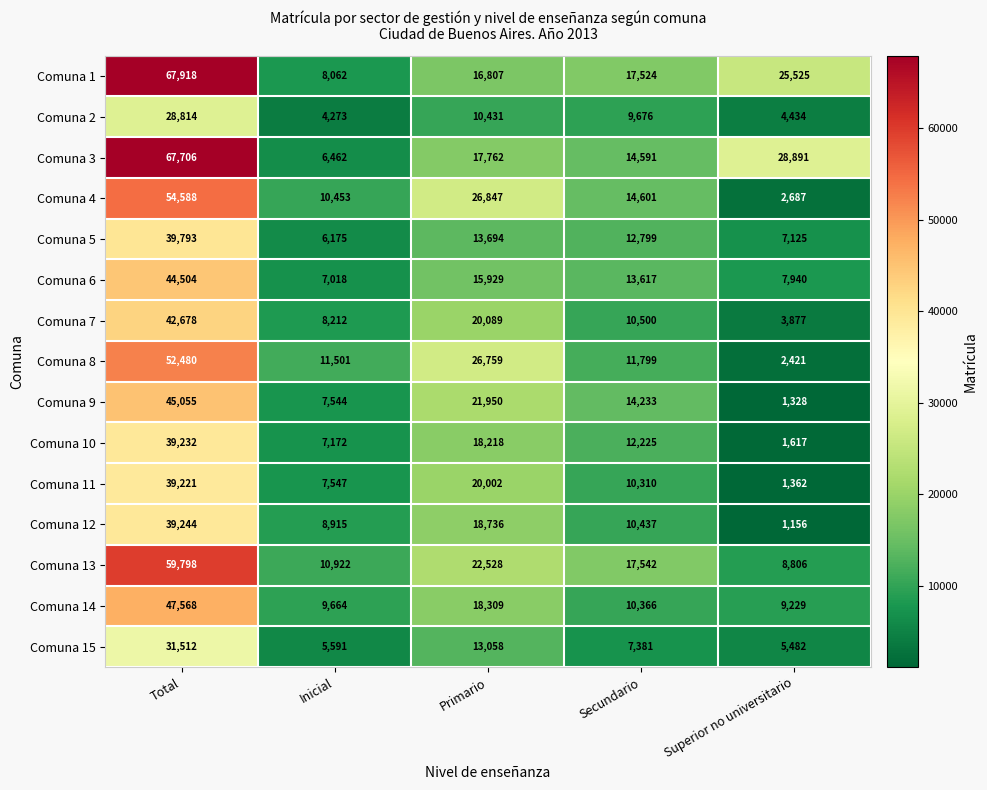

What is the difference between the highest and lowest values at Inicial?

7228